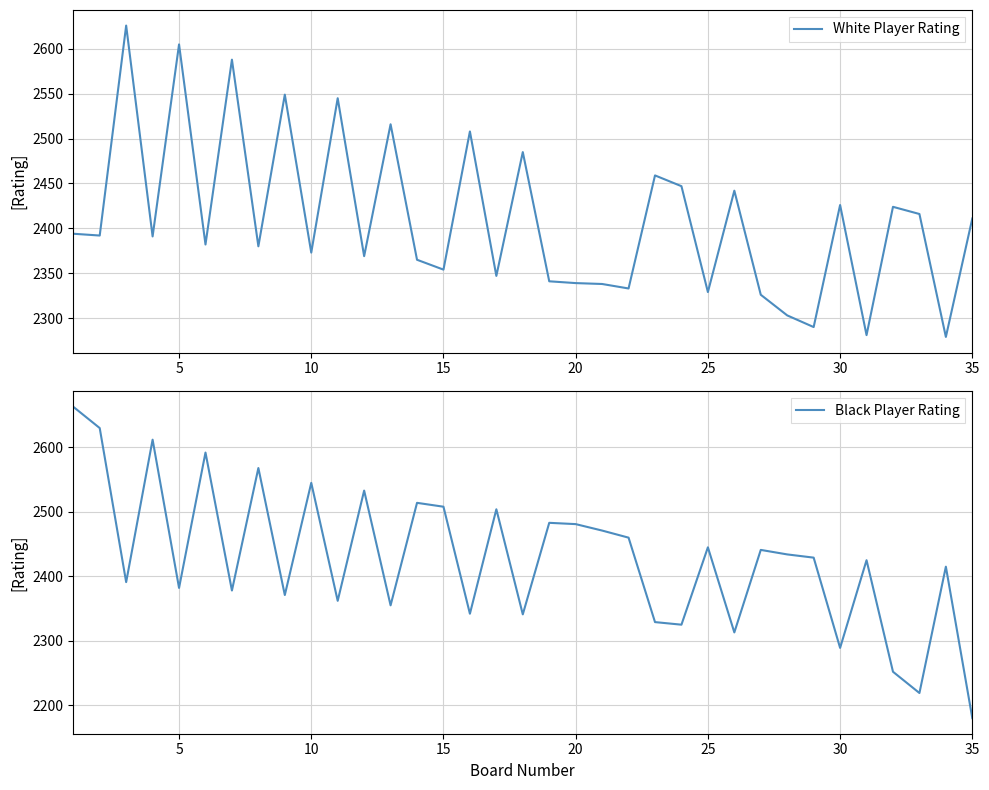

What is the lowest value of the Black Player Rating series?

2180